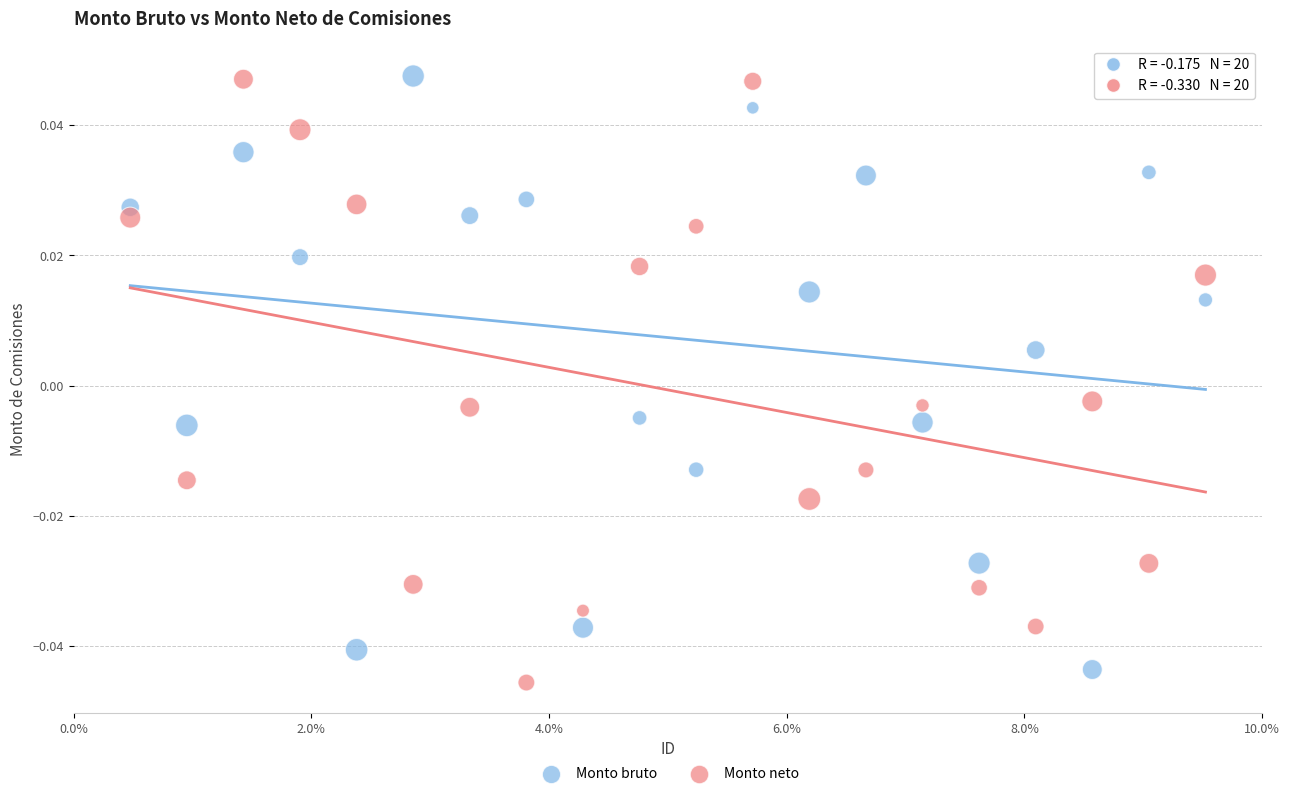

What are all the series names shown in the legend?

Monto bruto, Monto neto